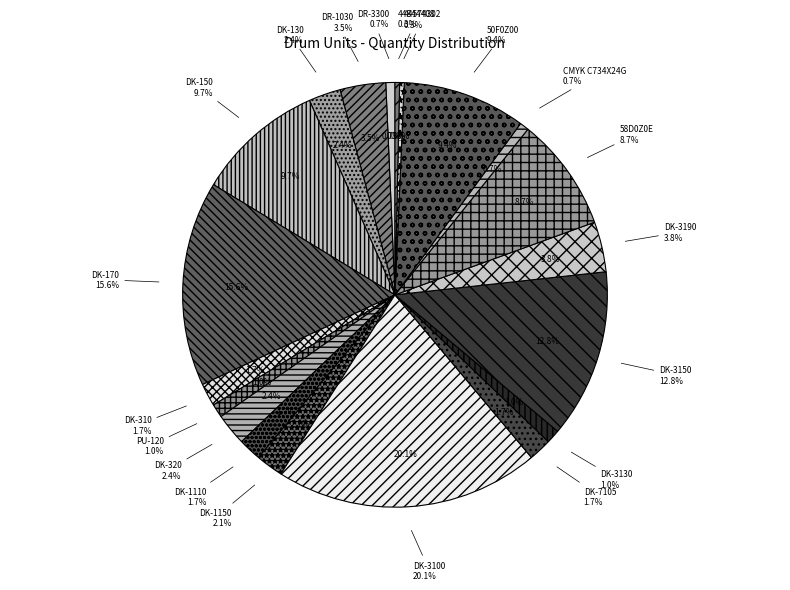

What is the smallest slice in the pie chart?

44574302